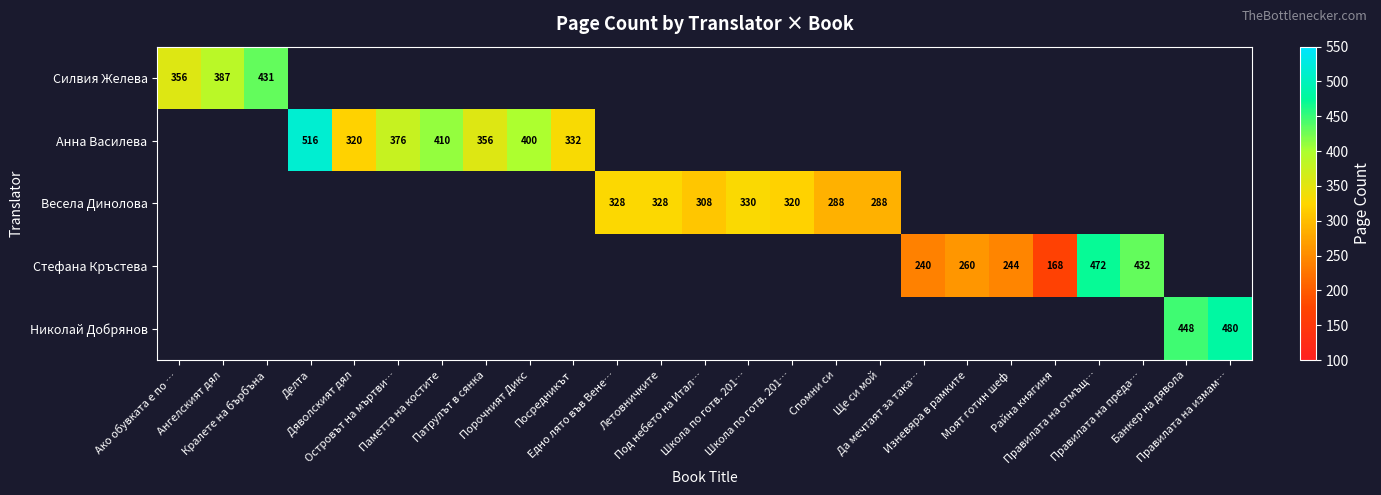

List the labels in order of Николай Добрянов value, smallest first.

Ако обувката е по …, Ангелският дял, Кралете на бърбъна, Делта, Дяволският дял, Островът на мъртви…, Паметта на костите, Патрулът в сянка, Порочният Дикс, Посредникът, Едно лято във Вене…, Летовничките, Под небето на Итал…, Школа по готв. 201…, Школа по готв. 201…, Спомни си, Ще си мой, Да мечтаят за така…, Изневяра в рамките, Моят готин шеф, Райна княгиня, Правилата на отмъщ…, Правилата на преда…, Банкер на дявола, Правилата на измам…